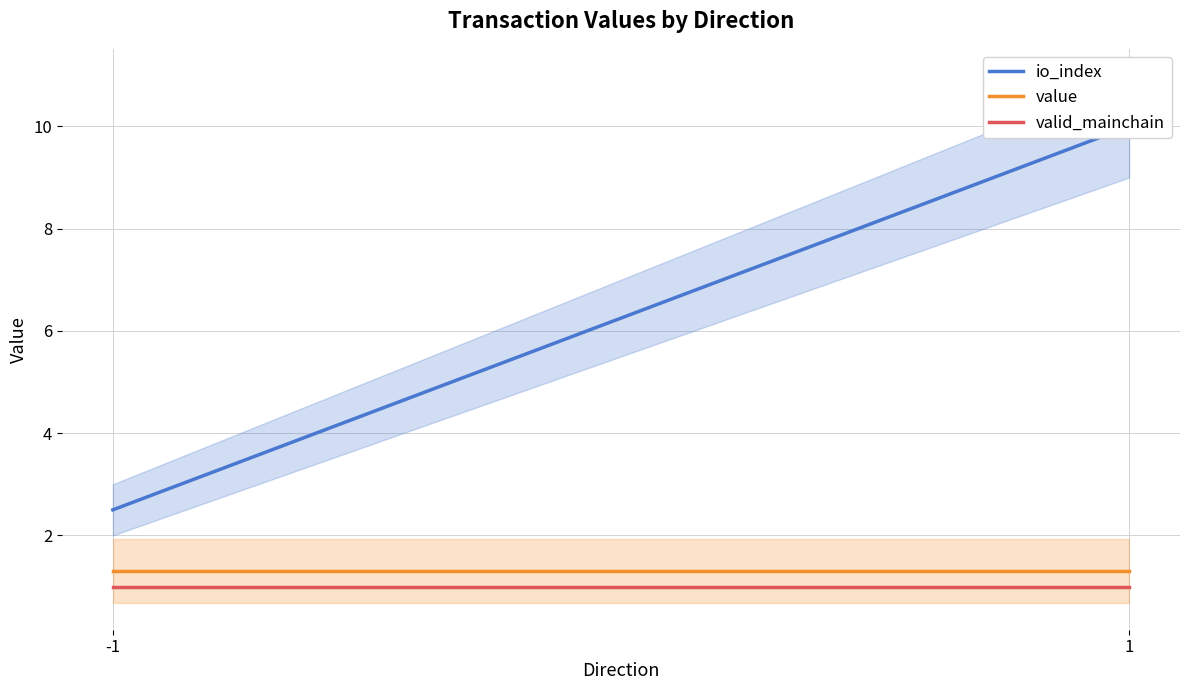

List the series in order of their peak value, highest first.

io_index, value, valid_mainchain